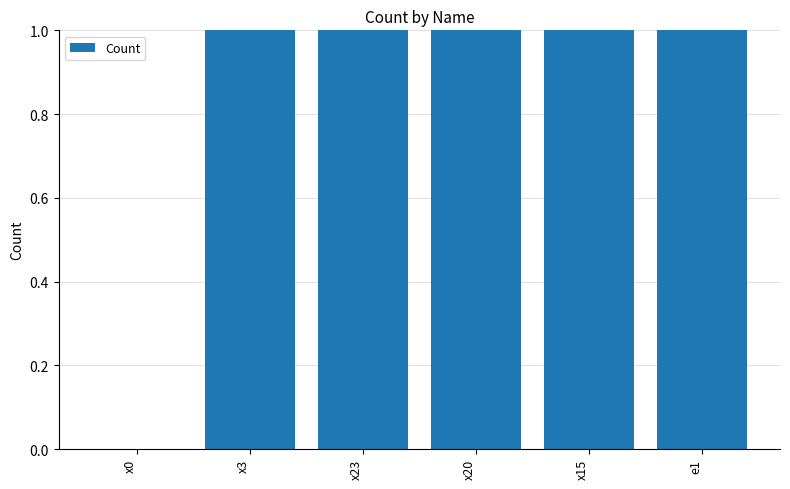

Reading right to left, transcribe all the data shown in this chart.

e1=1	x15=1	x20=1	x23=1	x3=1	x0=0